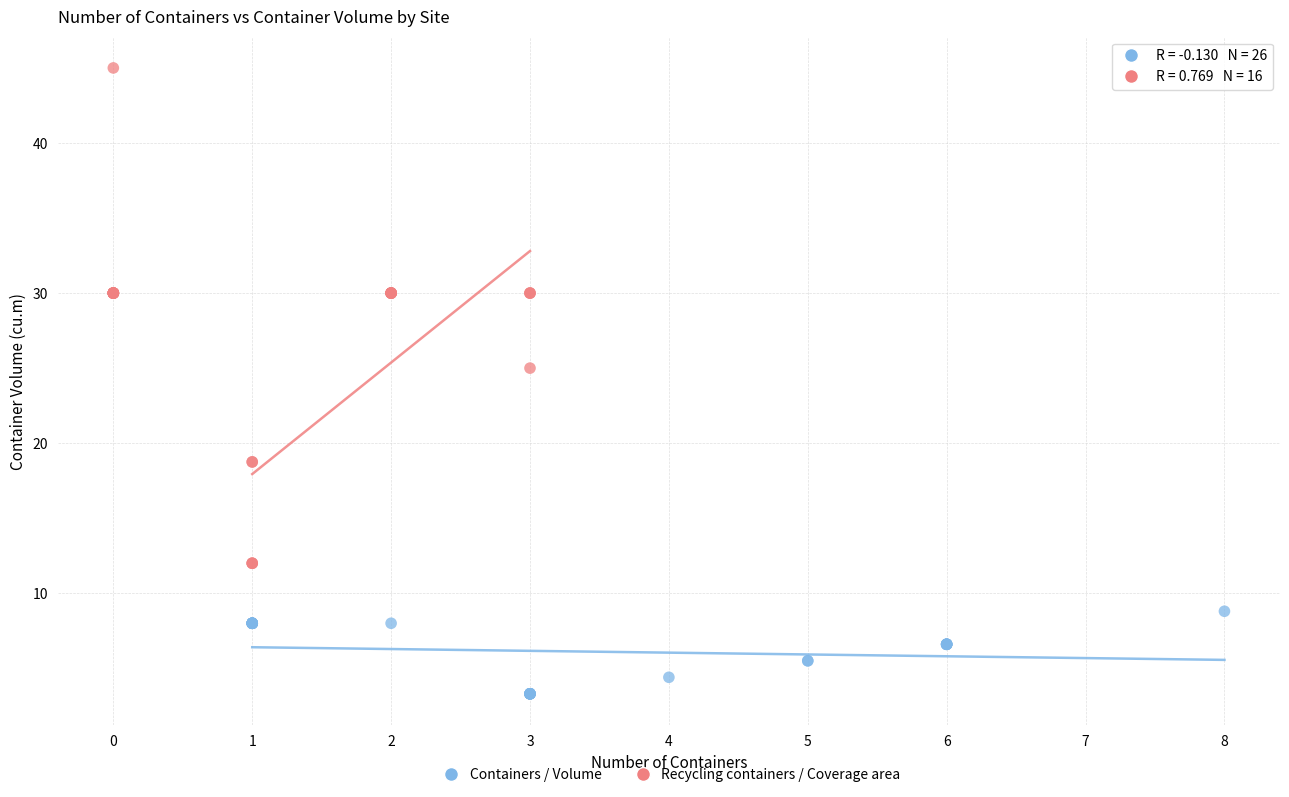

Which series reaches the maximum Y coordinate?

Recycling containers / Coverage area